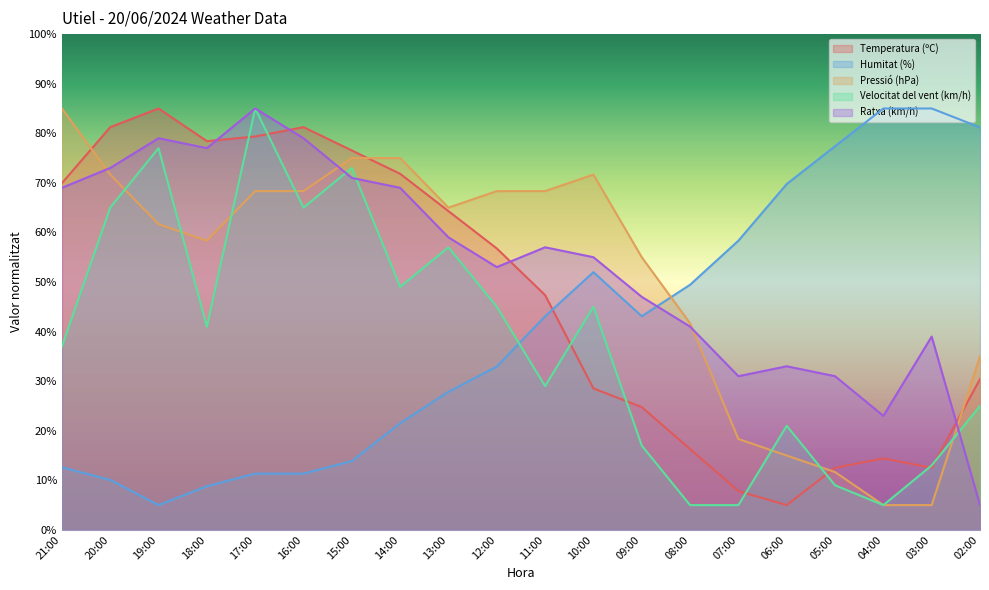

True or false: Ratxa (km/h) has a value of 13.9 at 06:00.

False